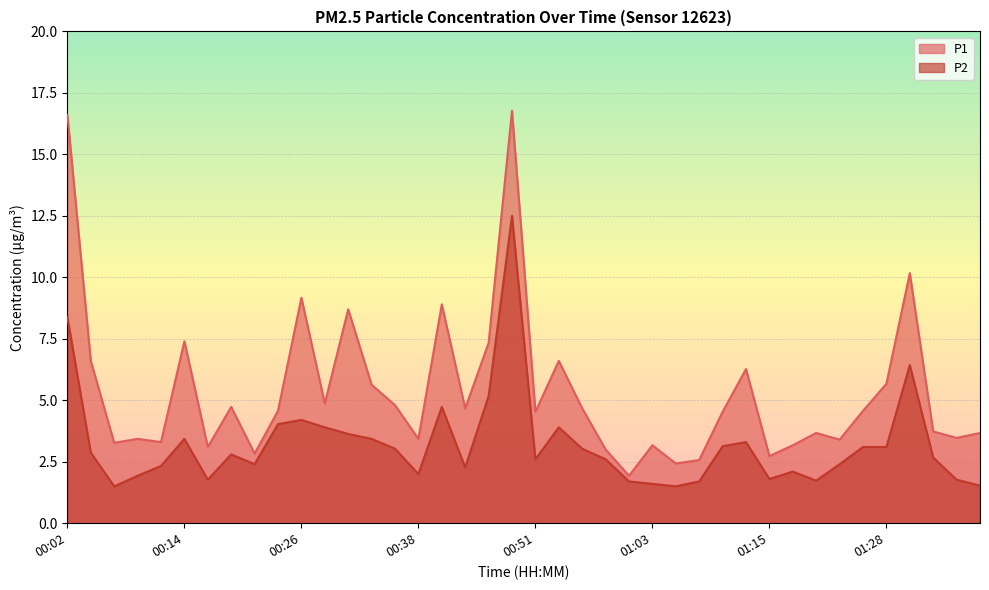

What position from the left is 01:25?

35